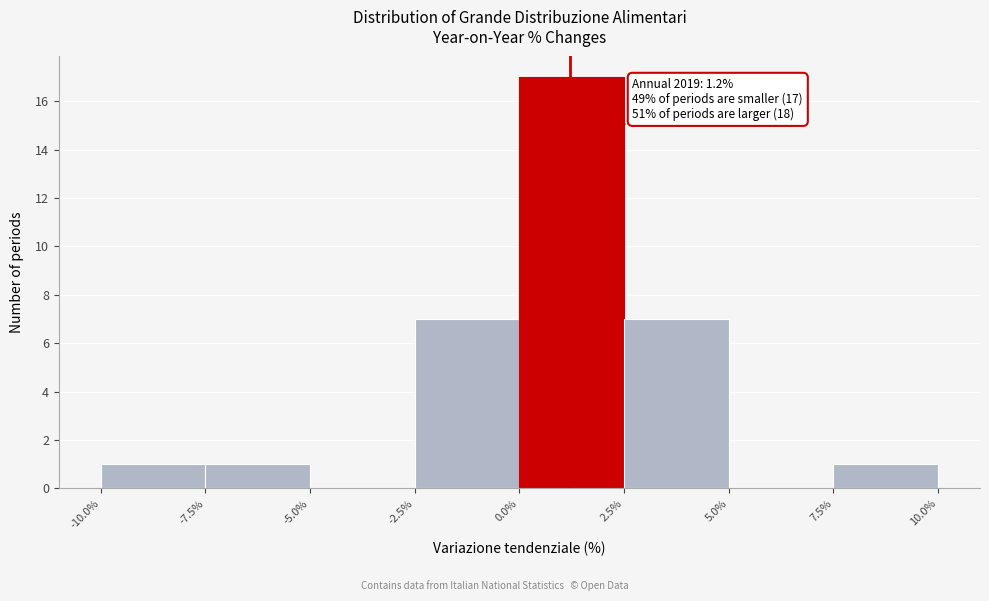

Over which range of the x-axis is the bar tallest?

0.0% to 2.5%